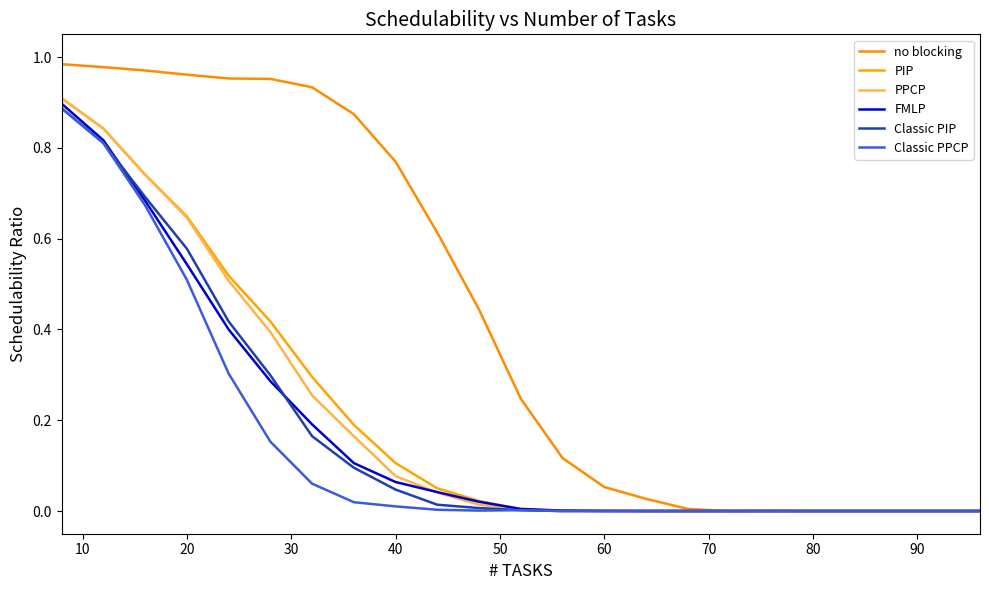

Which series has the largest range (max minus min)?

no blocking